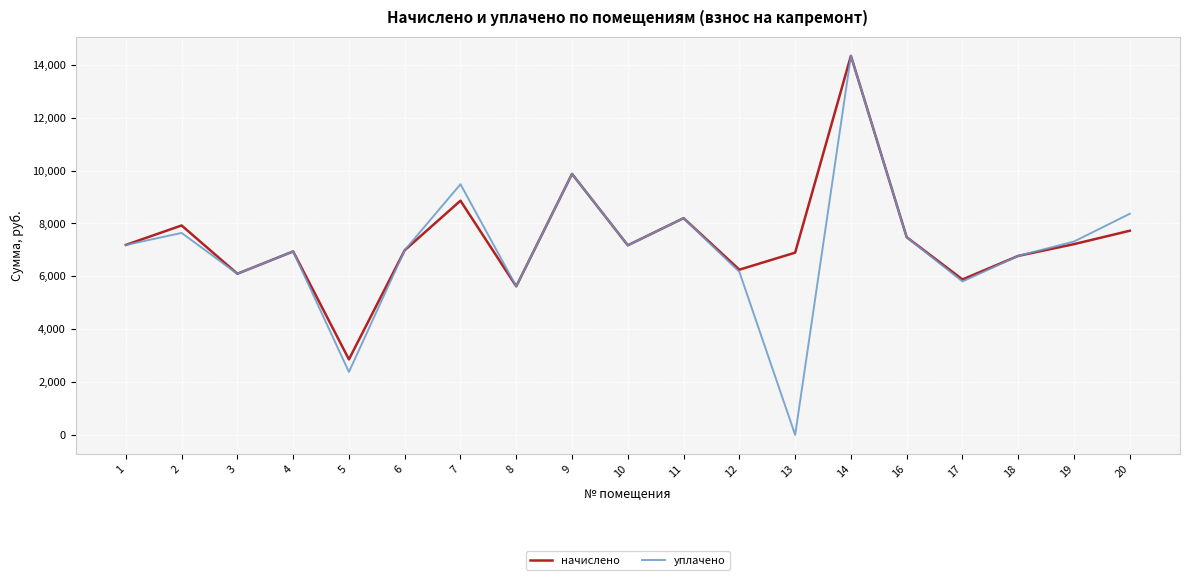

Is it true that начислено equals 24692.8 at 14?

False